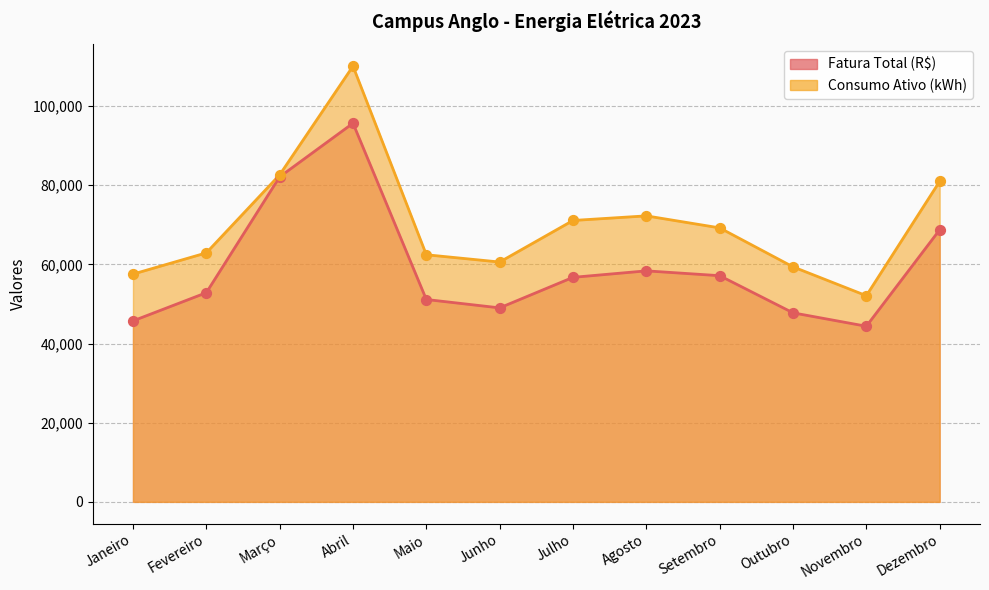

What is the total value across all series at Agosto?

130608.5